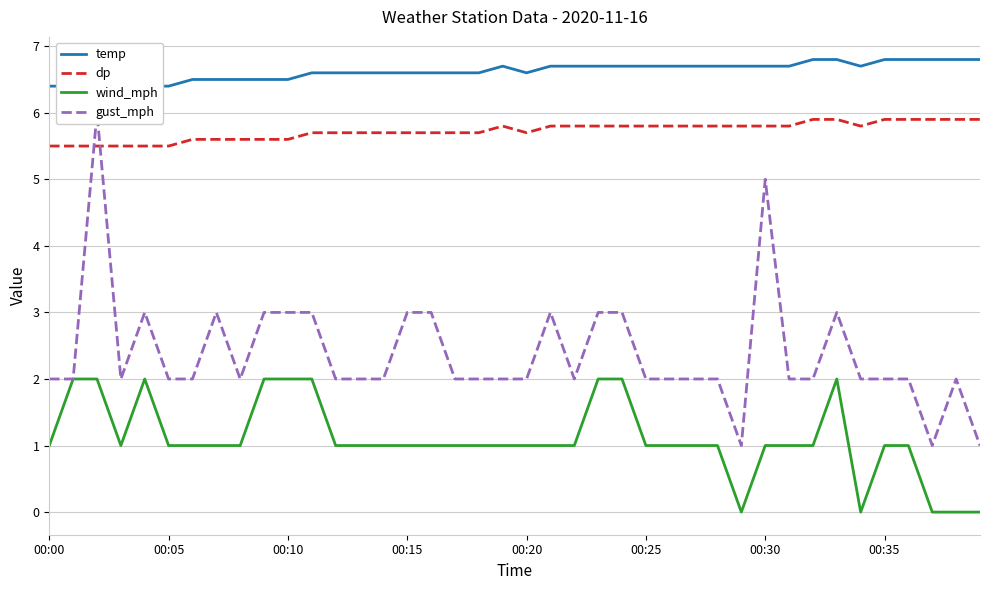

How many lines are shown in the chart?

4